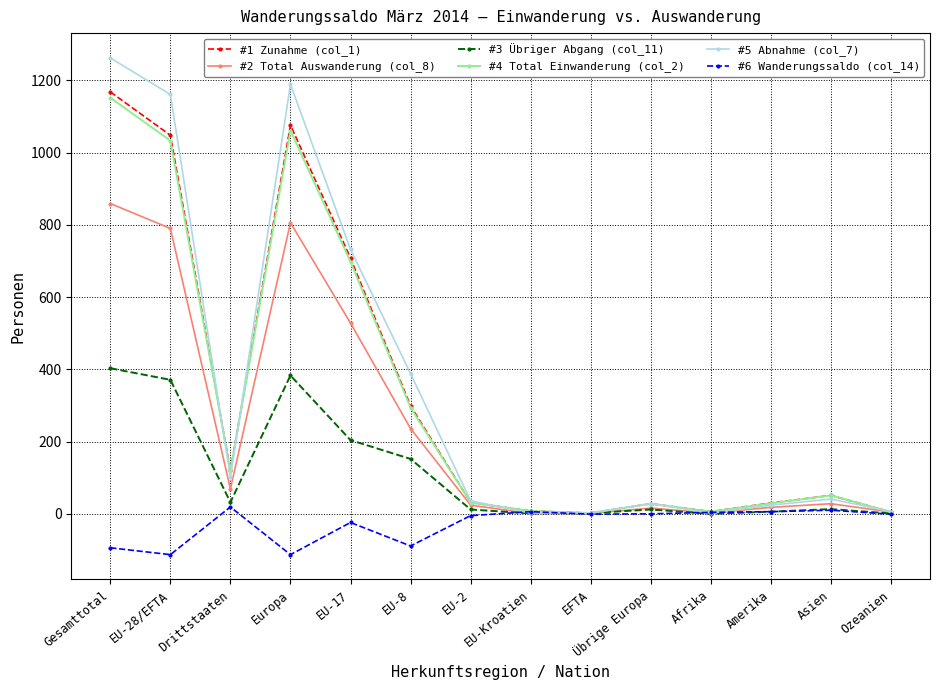

What is the difference between the highest and lowest values at EU-8?

477